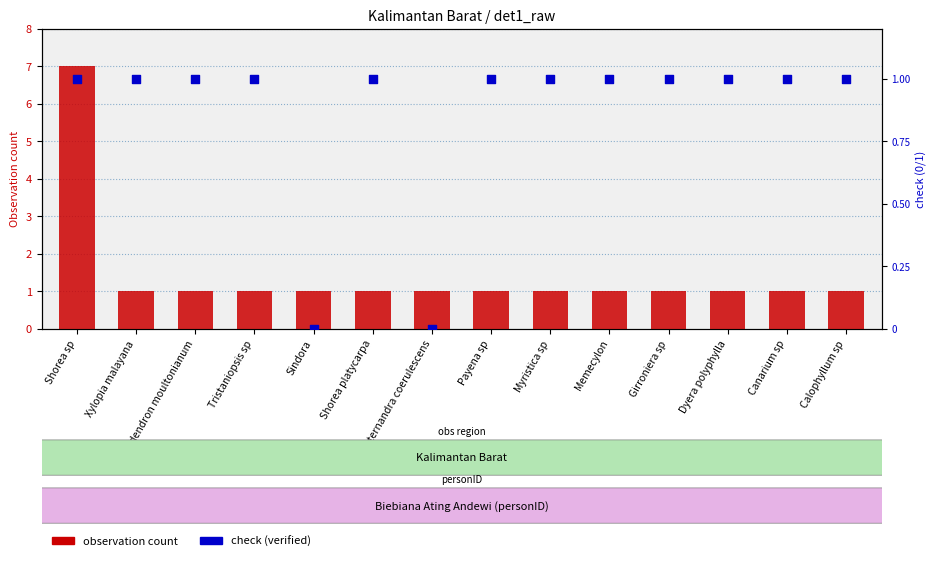

At how many categories does at least one series exceed 6?

1